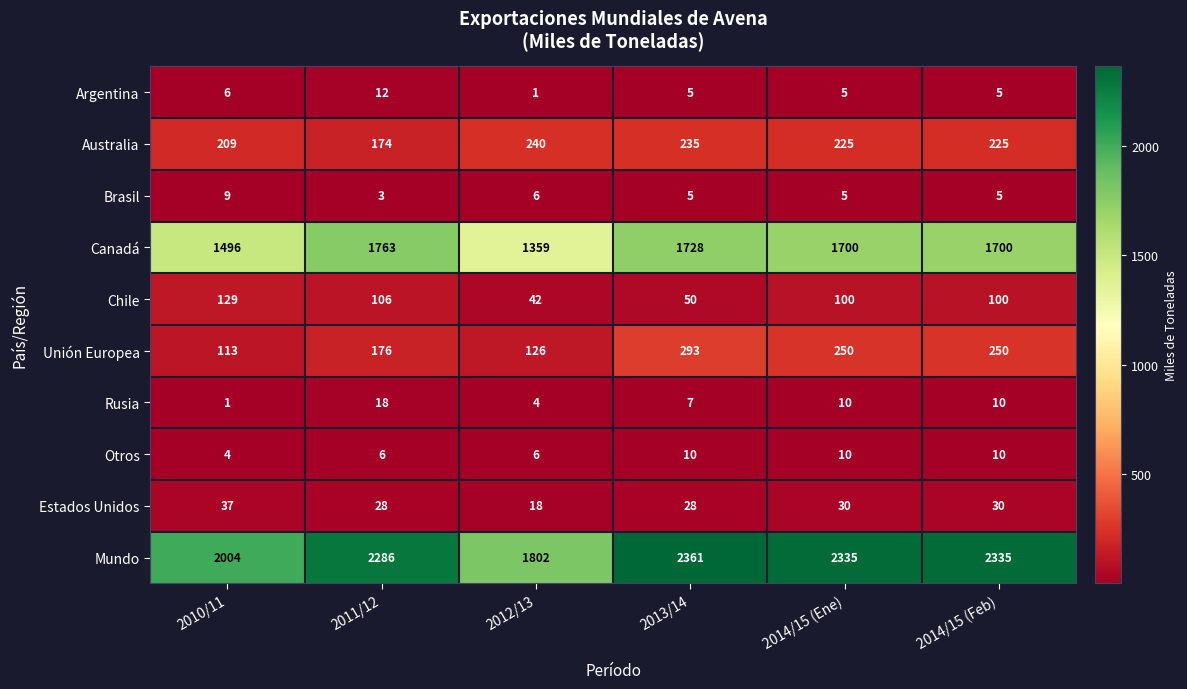

At how many categories does at least one series exceed 588?

6